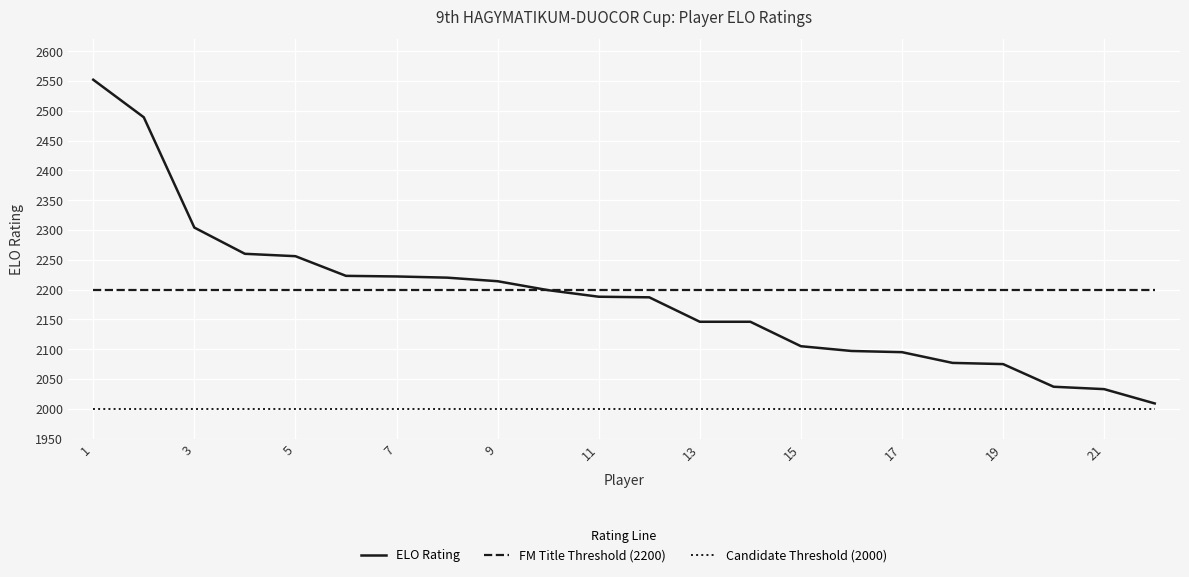

True or false: FM Title Threshold (2200) and Candidate Threshold (2000) intersect in this chart.

False